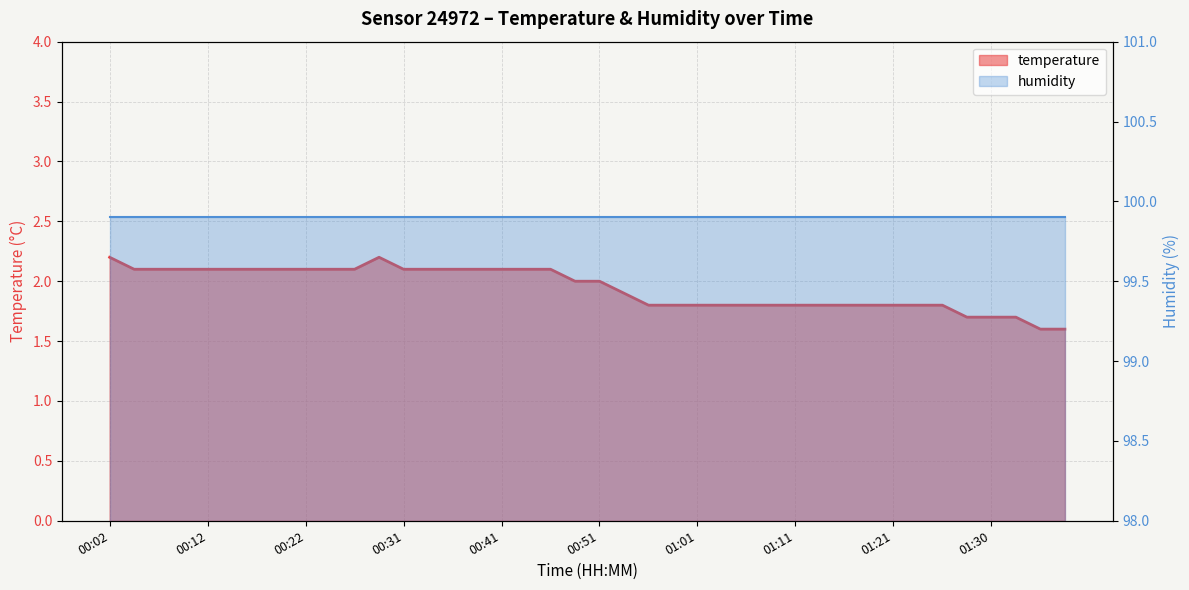

Reading left to right, transcribe all the data shown in this chart.

2.2	2.1	2.1	2.1	2.1	2.1	2.1	2.1	2.1	2.1	2.1	2.2	2.1	2.1	2.1	2.1	2.1	2.1	2.1	2.0	2.0	1.9	1.8	1.8	1.8	1.8	1.8	1.8	1.8	1.8	1.8	1.8	1.8	1.8	1.8	1.7	1.7	1.7	1.6	1.6